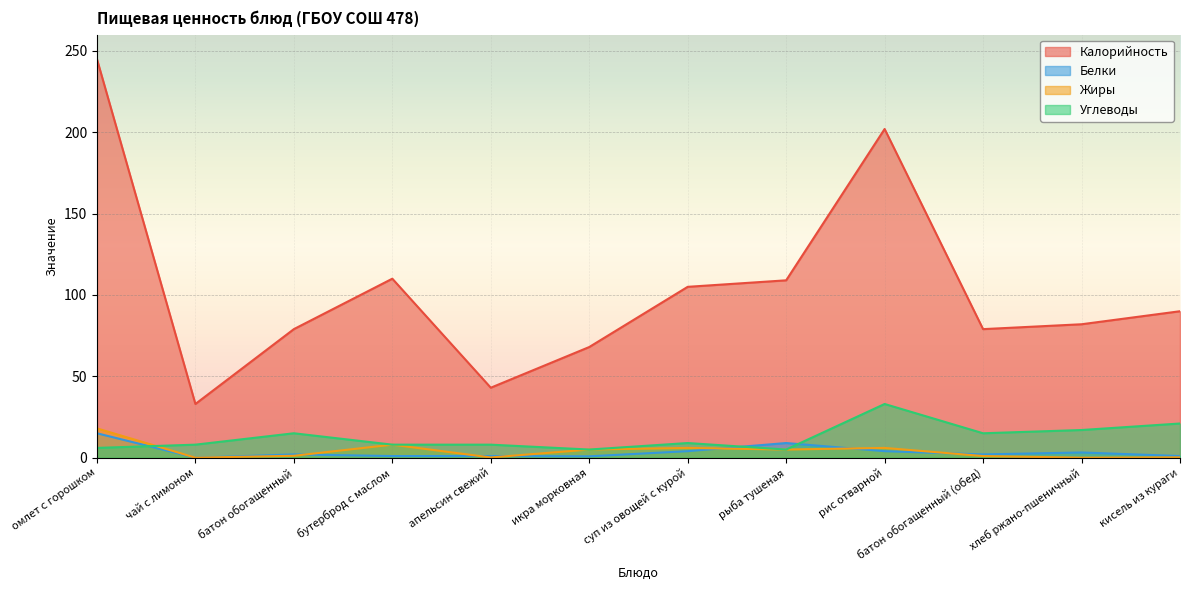

Reading left to right, list all the values displayed in this chart.

Калорийность: омлет с горошком=245.0	чай с лимоном=33.0	батон обогащенный=79.0	бутерброд с маслом=110.0	апельсин свежий=43.0	икра морковная=68.0	суп из овощей с курой=105.0	рыба тушеная=109.0	рис отварной=202.0	батон обогащенный (обед)=79.0	хлеб ржано-пшеничный=82.0	кисель из кураги=90.0
Белки: омлет с горошком=15.0	чай с лимоном=0.0	батон обогащенный=2.0	бутерброд с маслом=1.0	апельсин свежий=1.0	икра морковная=0.8	суп из овощей с курой=4.0	рыба тушеная=9.0	рис отварной=4.0	батон обогащенный (обед)=2.0	хлеб ржано-пшеничный=3.2	кисель из кураги=1.0
Жиры: омлет с горошком=18.0	чай с лимоном=0.0	батон обогащенный=1.2	бутерброд с маслом=8.0	апельсин свежий=0.1	икра морковная=5.0	суп из овощей с курой=6.0	рыба тушеная=5.0	рис отварной=6.0	батон обогащенный (обед)=1.0	хлеб ржано-пшеничный=0.0	кисель из кураги=0.2
Углеводы: омлет с горошком=6.0	чай с лимоном=8.0	батон обогащенный=15.0	бутерброд с маслом=8.0	апельсин свежий=8.0	икра морковная=5.0	суп из овощей с курой=9.0	рыба тушеная=5.0	рис отварной=33.0	батон обогащенный (обед)=15.0	хлеб ржано-пшеничный=17.0	кисель из кураги=21.0